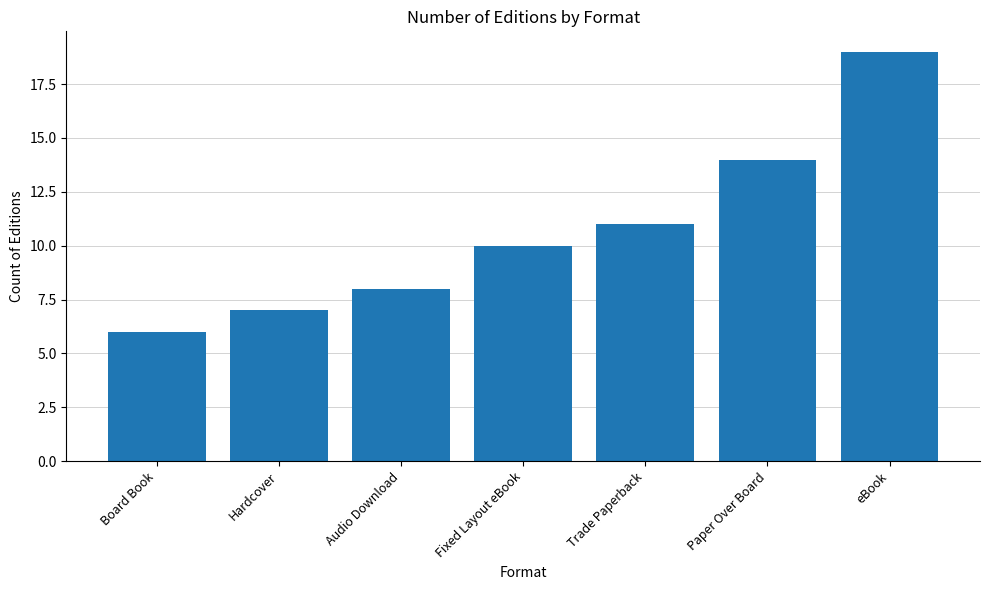

What is the change in value from Hardcover to eBook?

+12